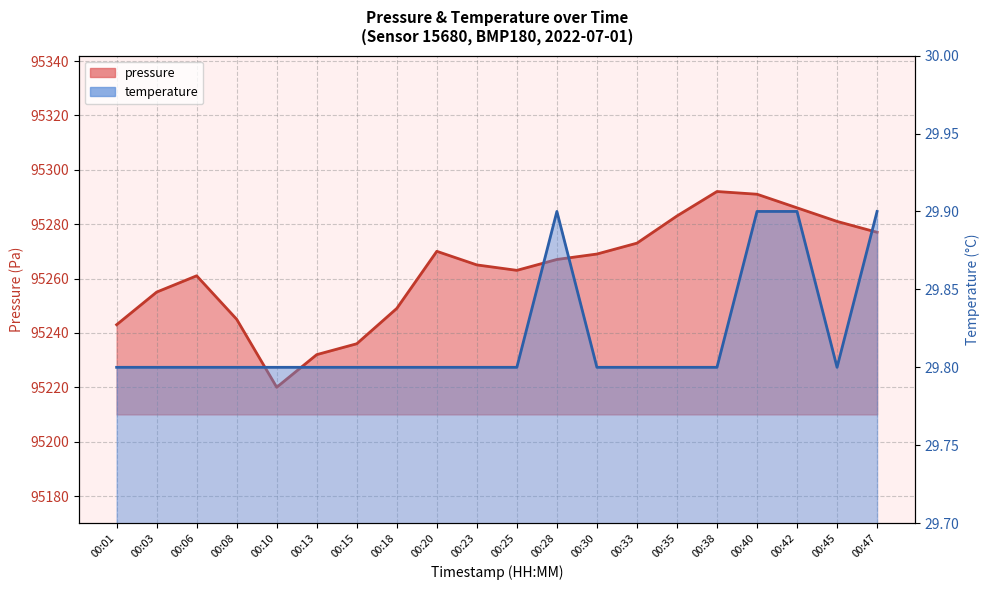

In temperature, how many points are higher than both neighbors (excluding endpoints)?

1